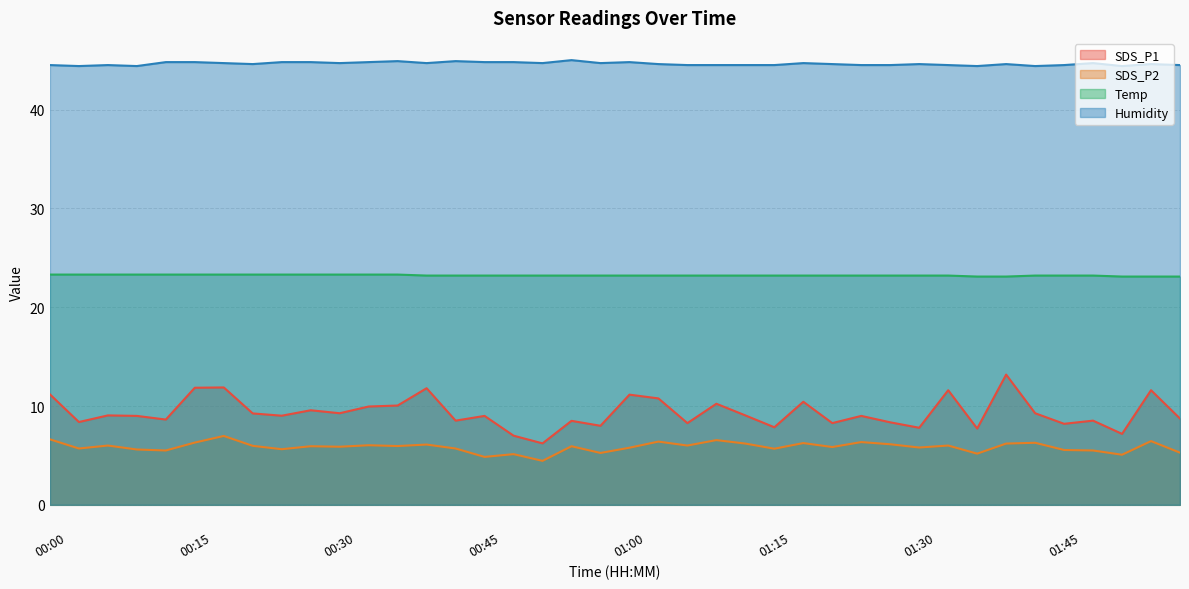

Is it true that Temp equals 30.4 at 01:21?

False